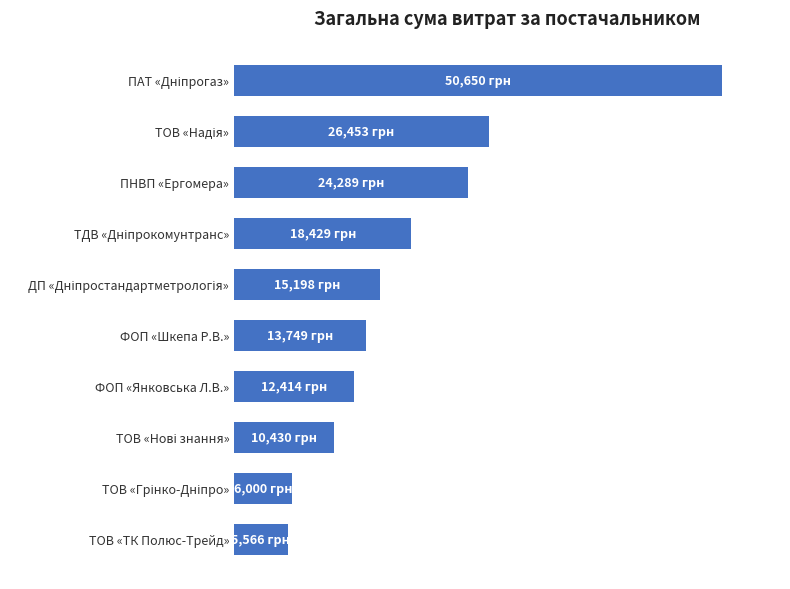

Are the bars horizontal?

Yes